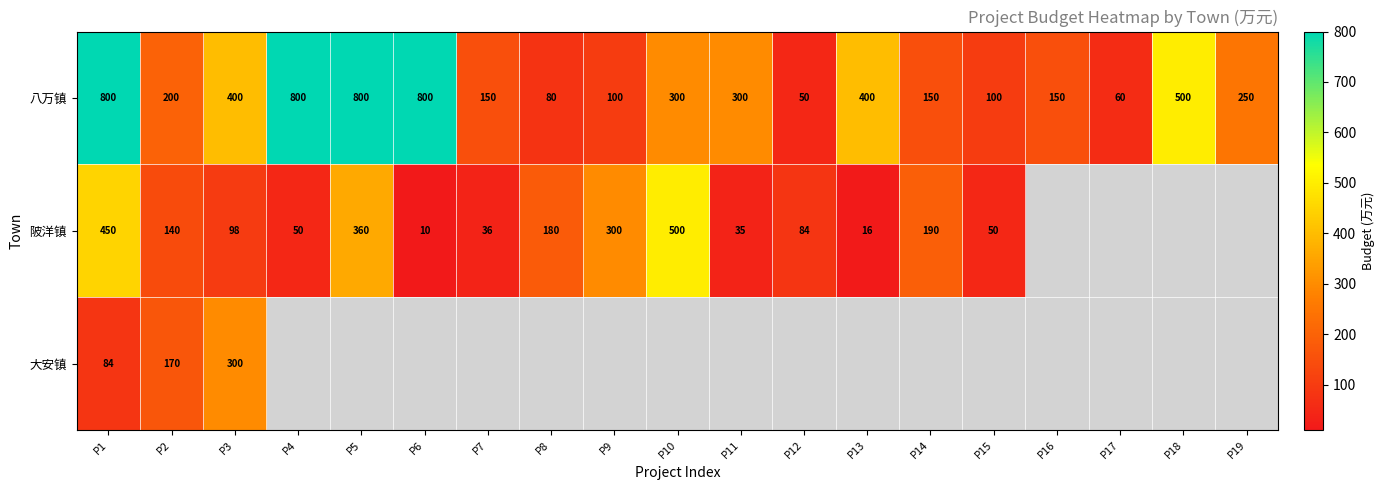

Between P1 and P7, which is larger?

P1